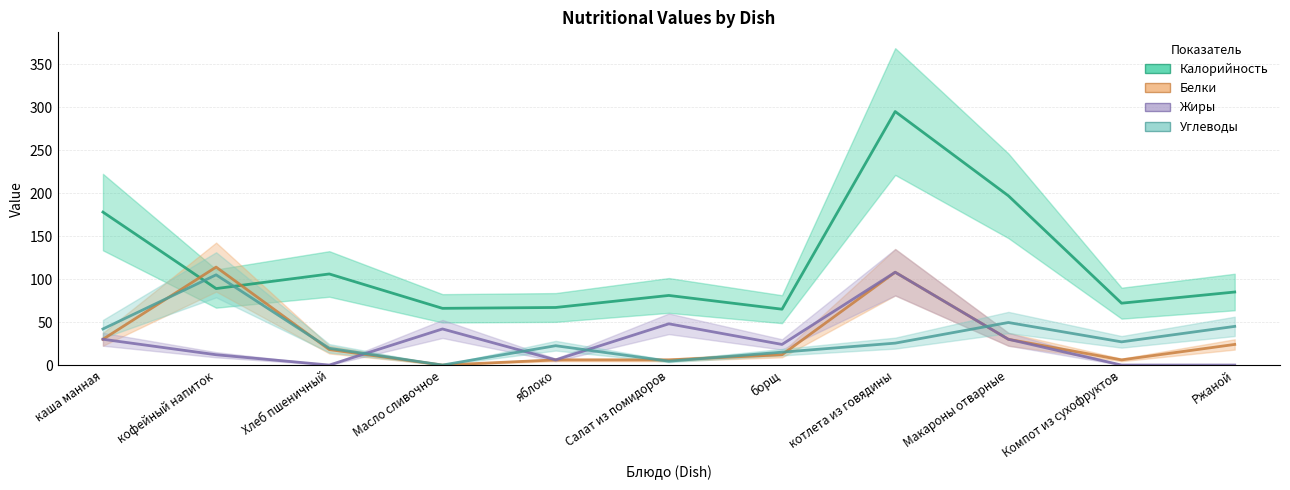

True or false: Жиры and Белки cross at least once.

True